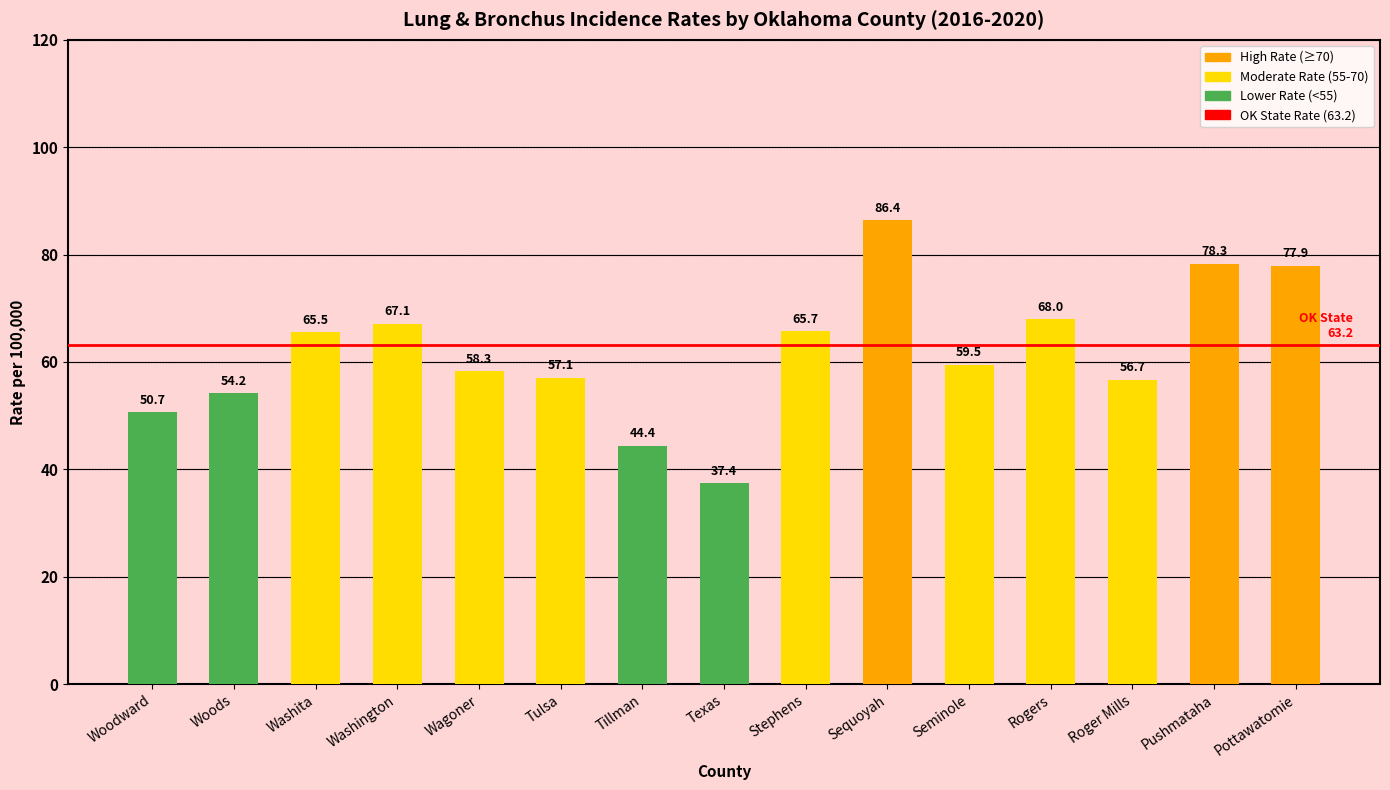

What is the sum of all values?

927.2